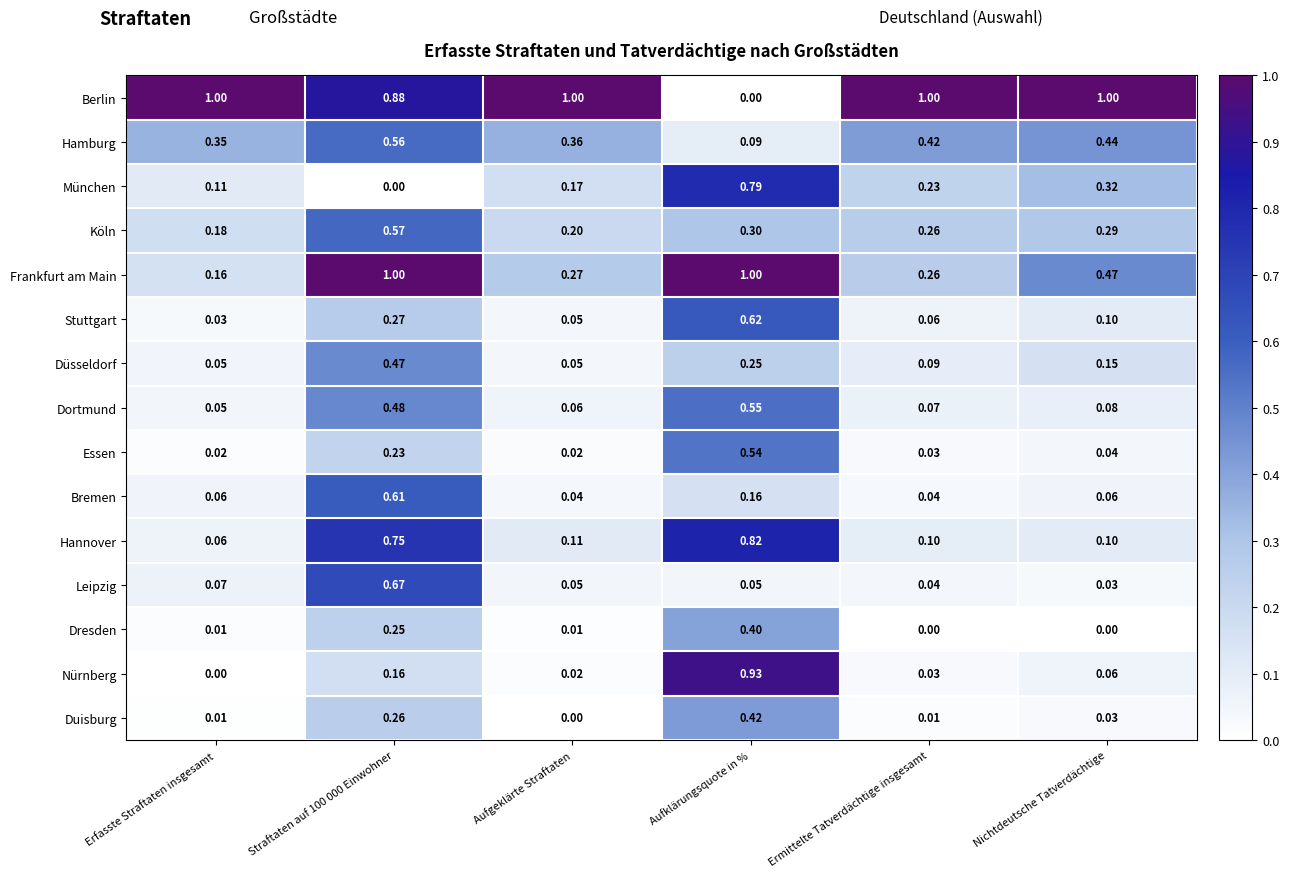

Where is Nürnberg nearest to the value 0?

Erfasste Straftaten insgesamt